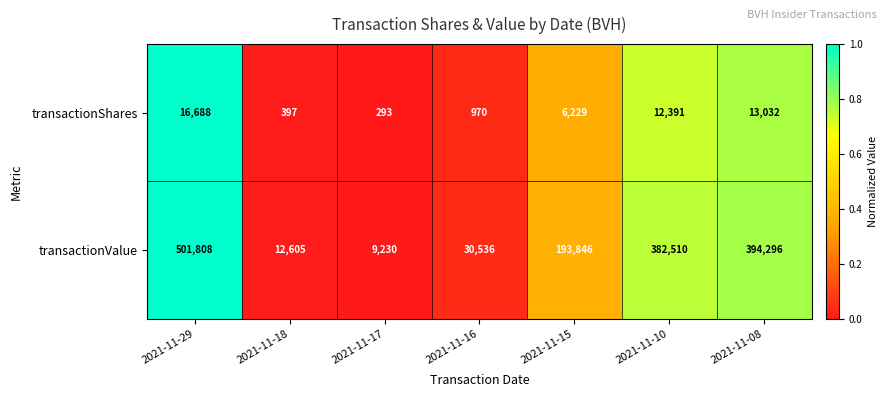

Reading right to left, what are all the values shown in this chart?

transactionShares: 2021-11-08=13032	2021-11-10=12391	2021-11-15=6229	2021-11-16=970	2021-11-17=293	2021-11-18=397	2021-11-29=16688
transactionValue: 2021-11-08=394296	2021-11-10=382510	2021-11-15=193846	2021-11-16=30536	2021-11-17=9230	2021-11-18=12605	2021-11-29=501808